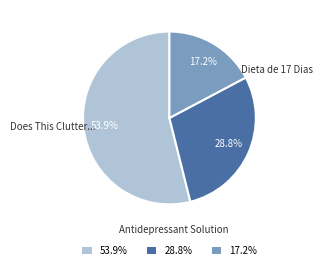

Is there a majority slice in this chart?

Yes